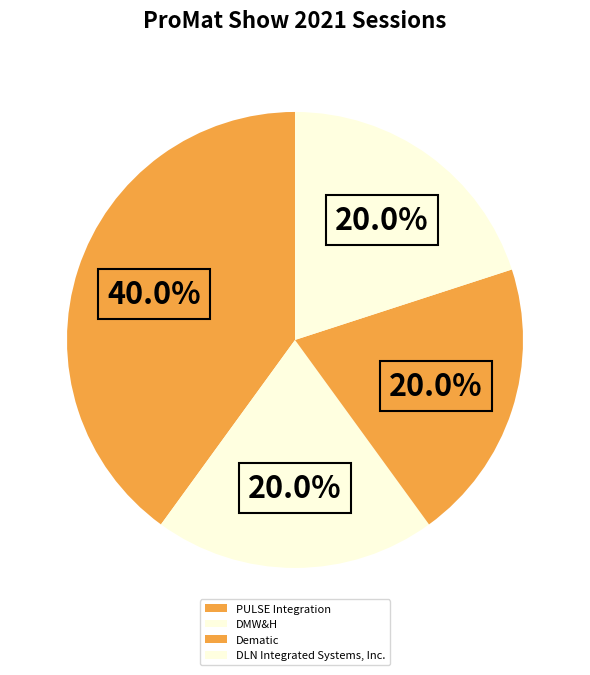

Is it true that DMW&H is 8% of the pie?

False